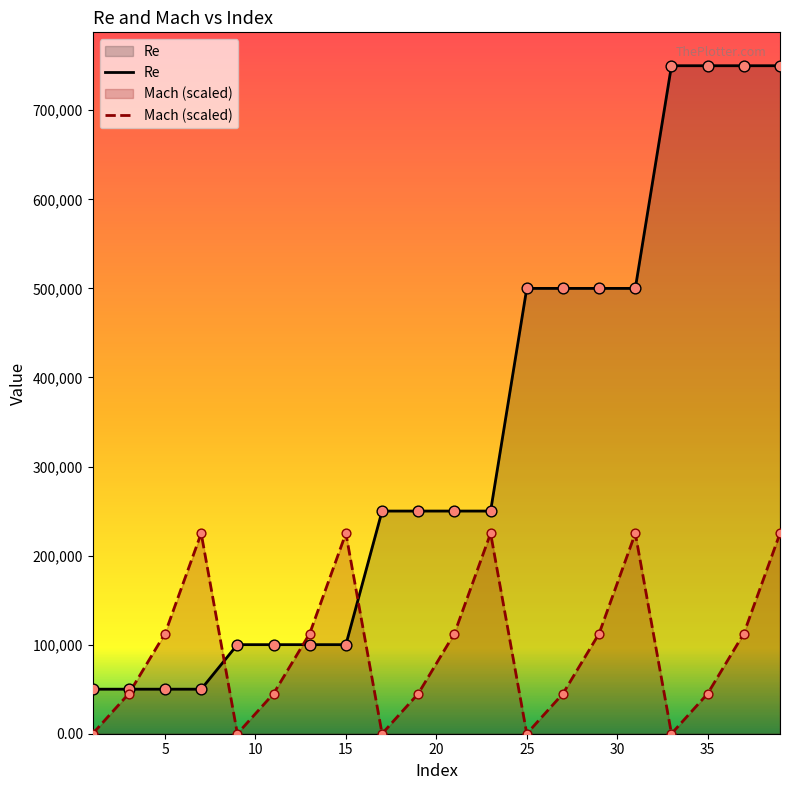

At which category is the sum across all series the highest?

39